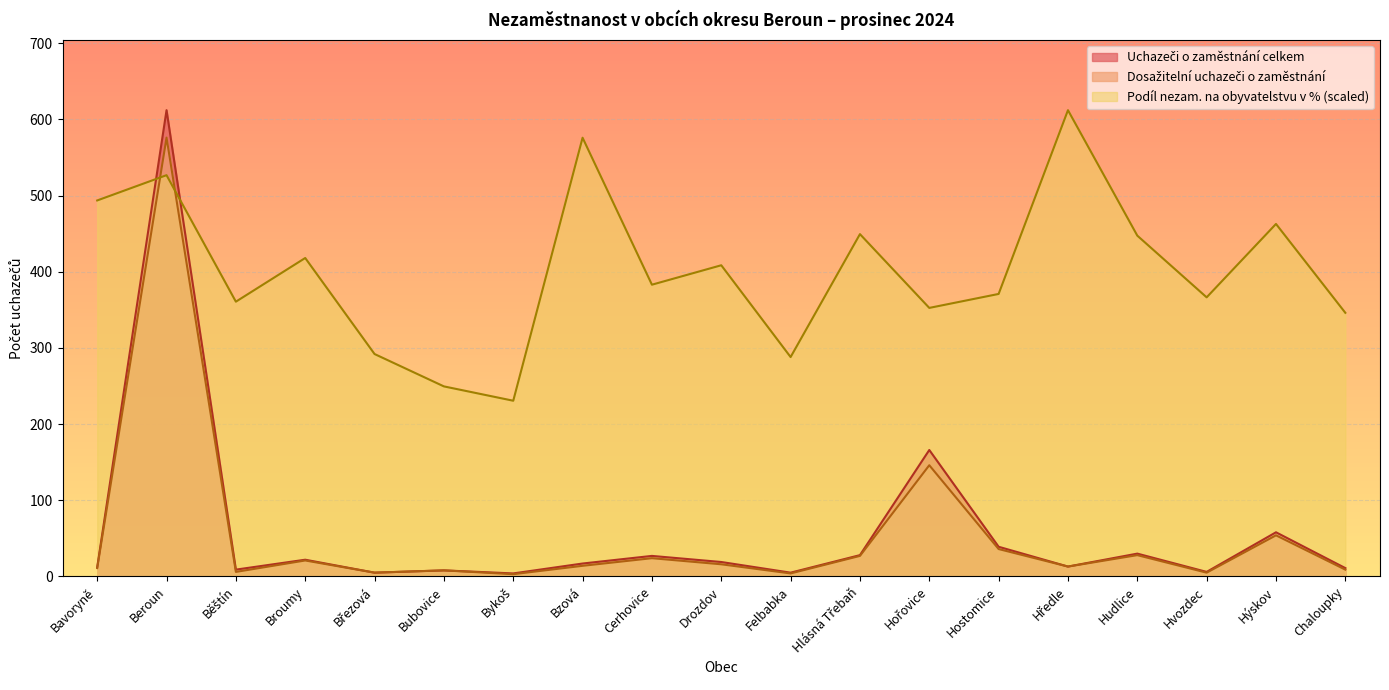

How many values in the Uchazeči o zaměstnání celkem series are below 17?

9